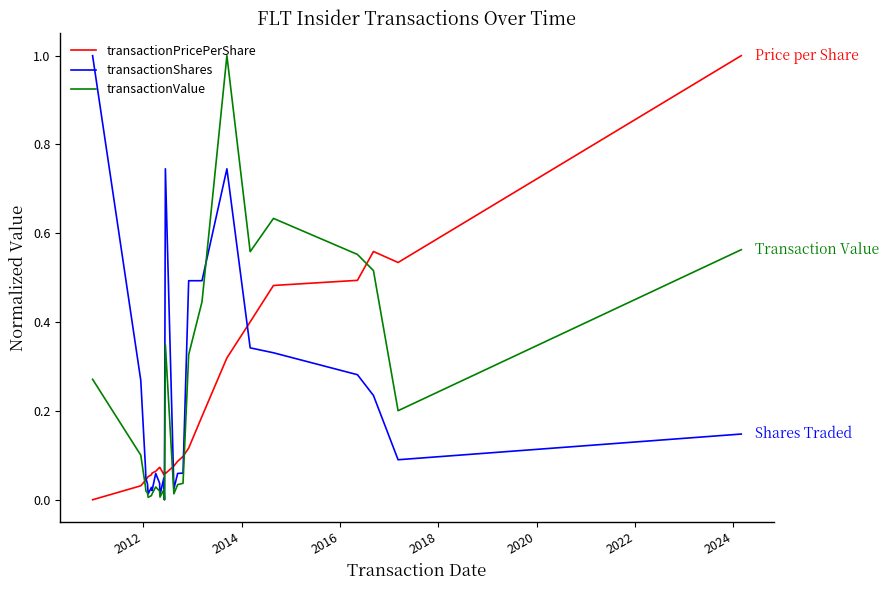

How many intersections are there between transactionPricePerShare and transactionValue?

5